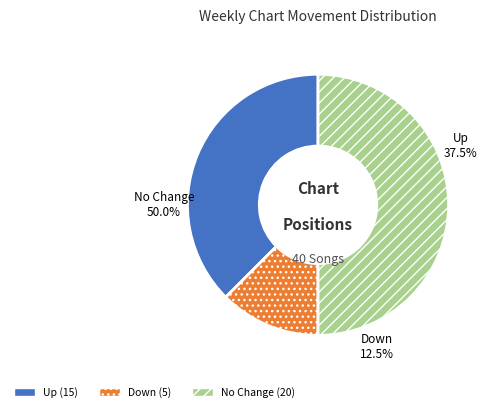

Count the number of slices in the pie.

3